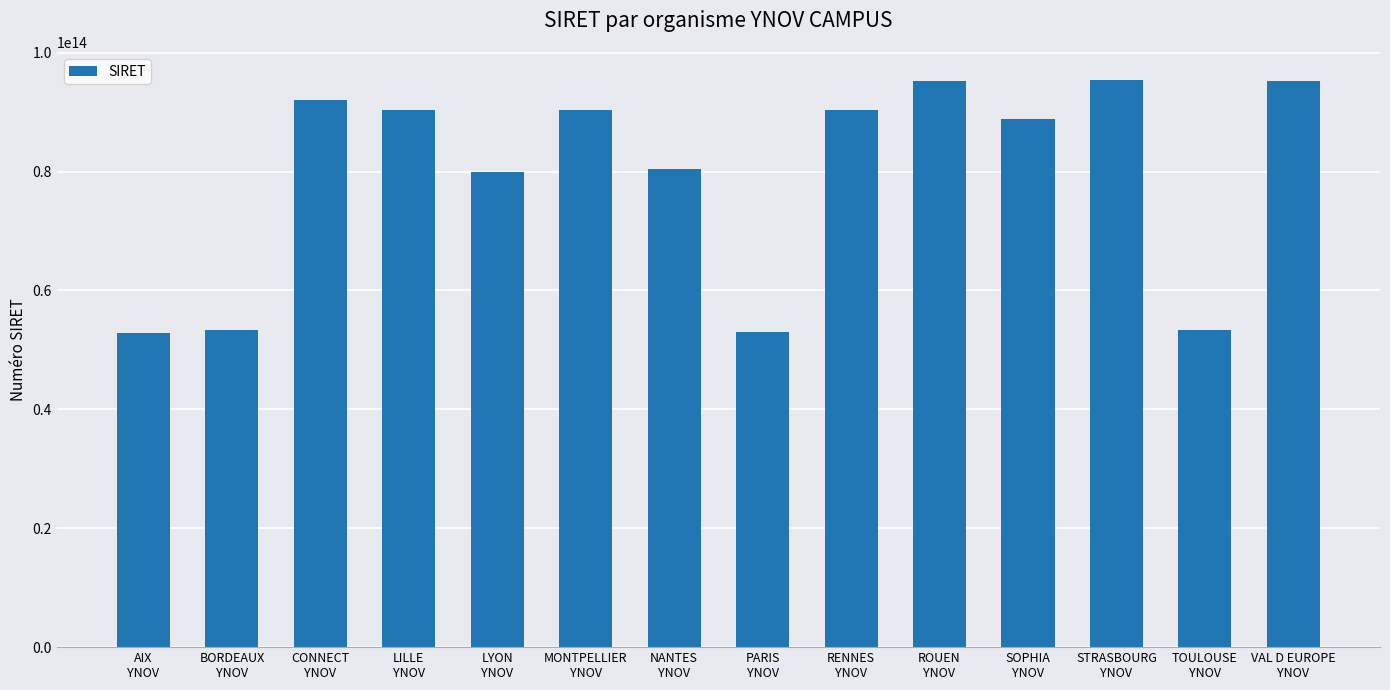

How many distinct data groups are displayed?

1